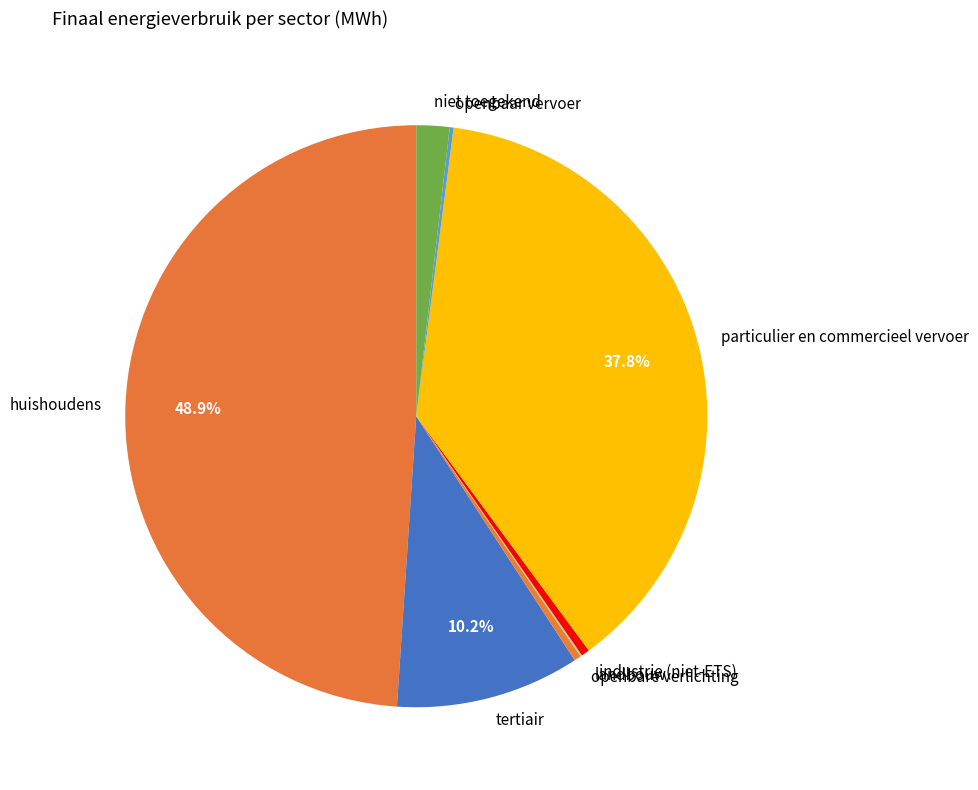

Is tertiair the majority of the pie?

No